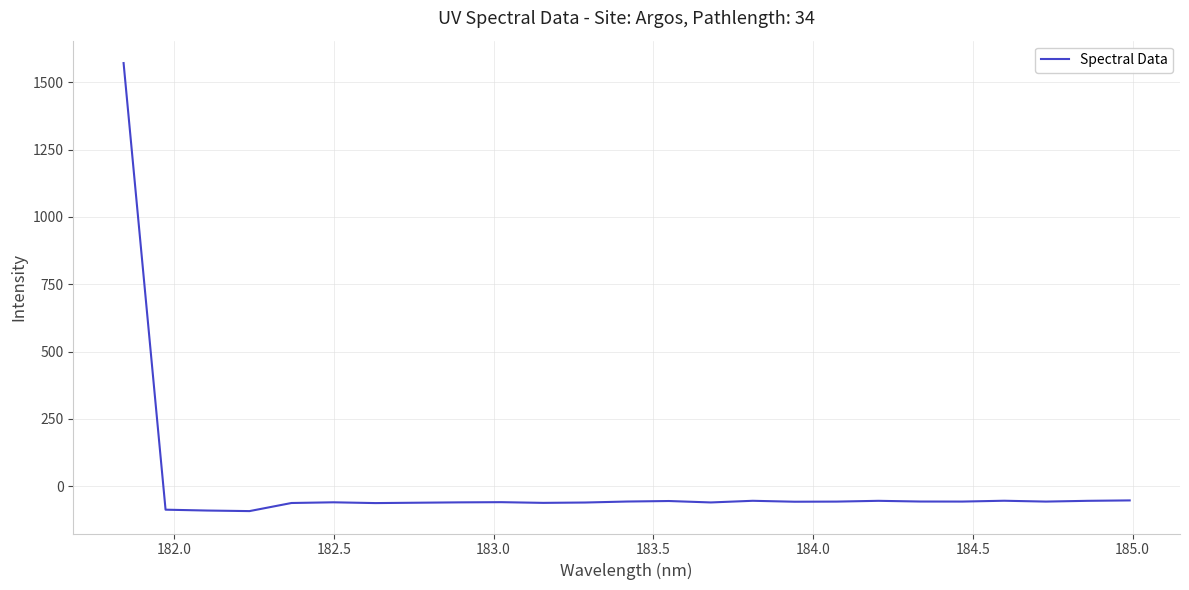

What is the difference between the maximum and minimum values?

1663.9